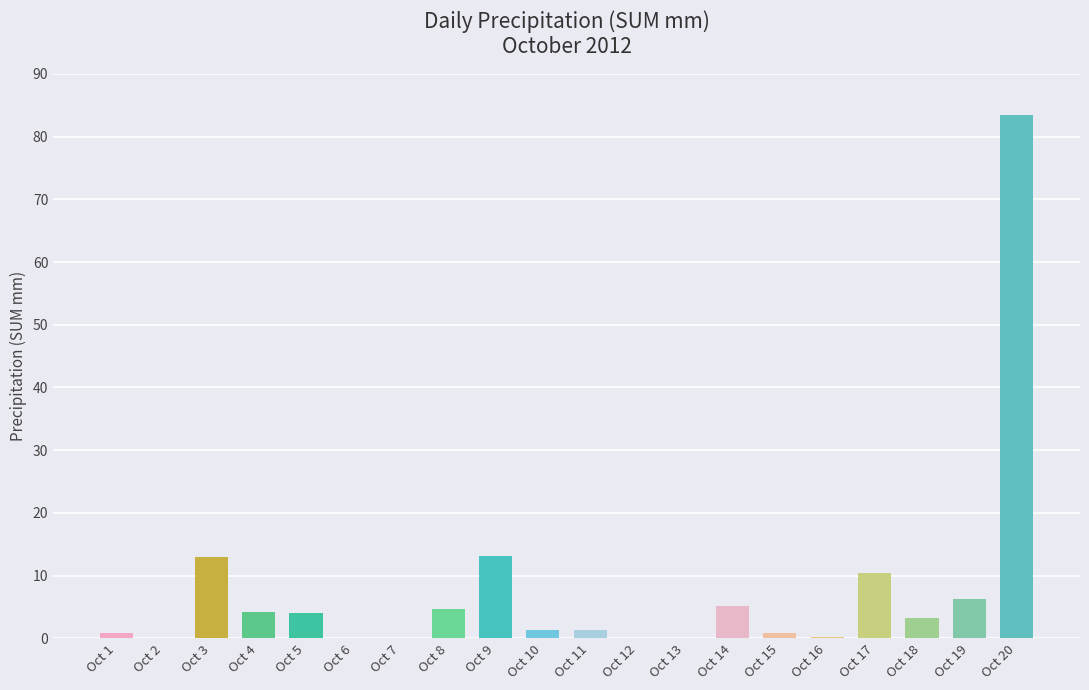

What is the change in value from Oct 2 to Oct 8?

+4.6